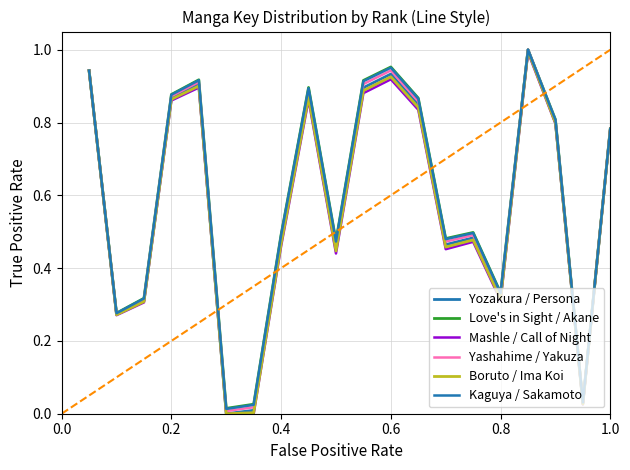

How many interior local valleys does the Yozakura / Persona series have?

6